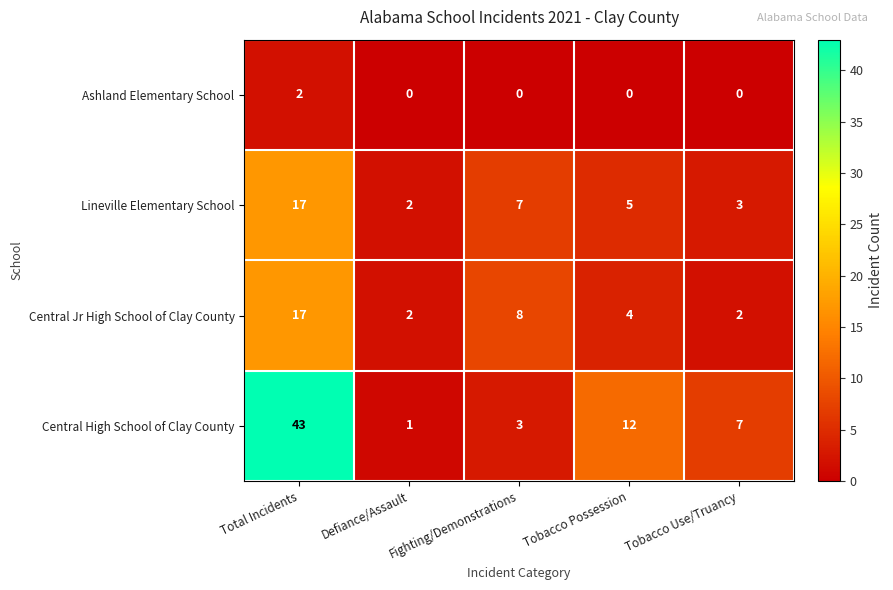

How many values in the Central Jr High School of Clay County series are below 4?

2